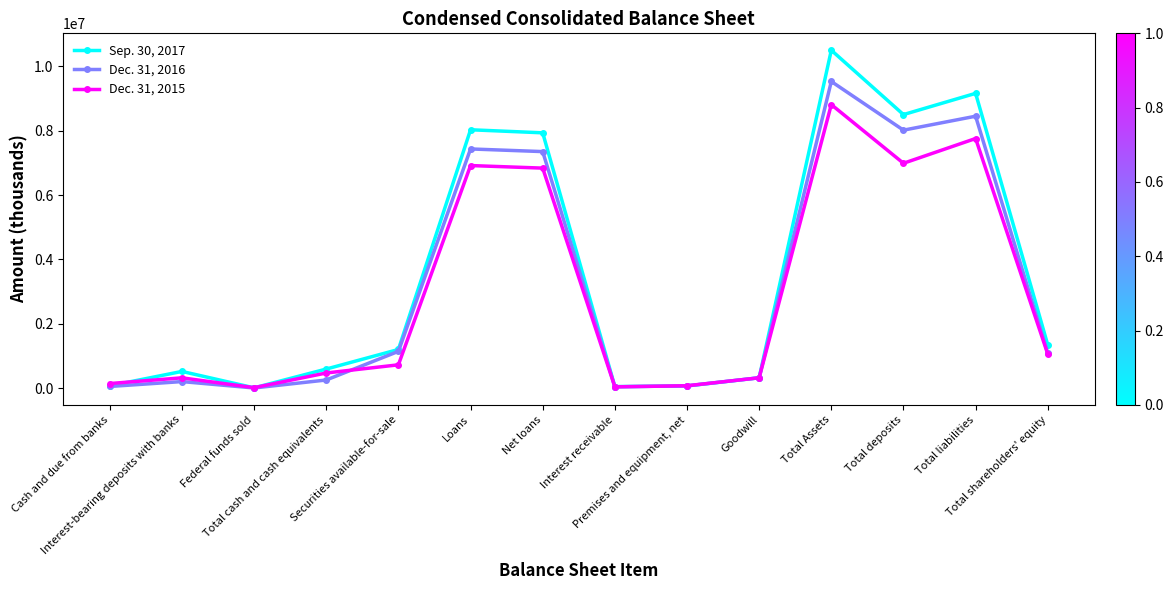

What is the sum of the Dec. 31, 2016 values at Total shareholders' equity and Total Assets?

10611386